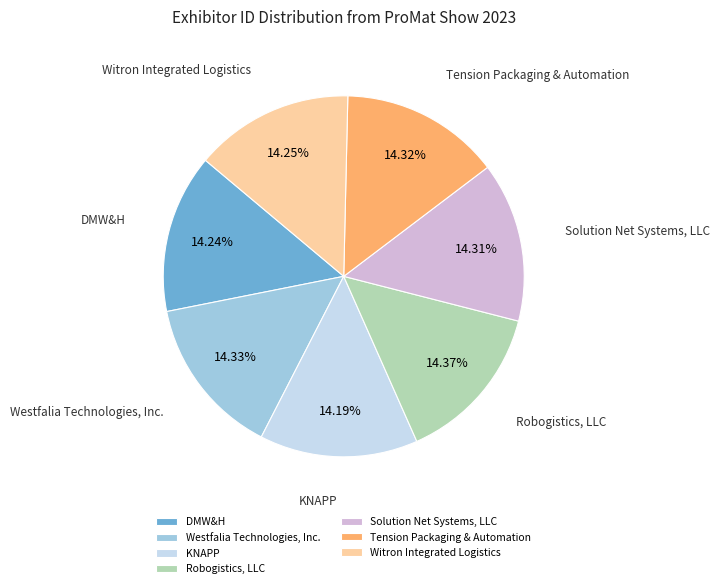

How many segments does this pie chart have?

7